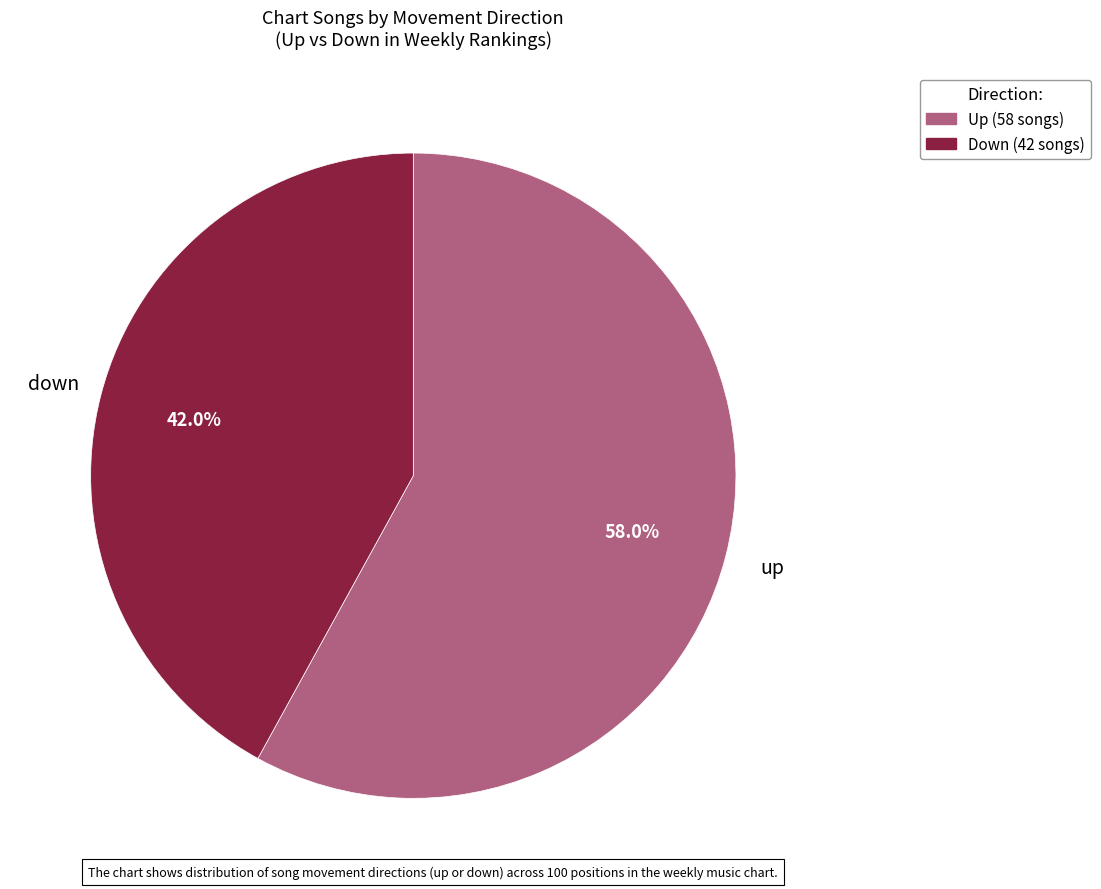

What percentage is the down slice, to the nearest percent?

42%